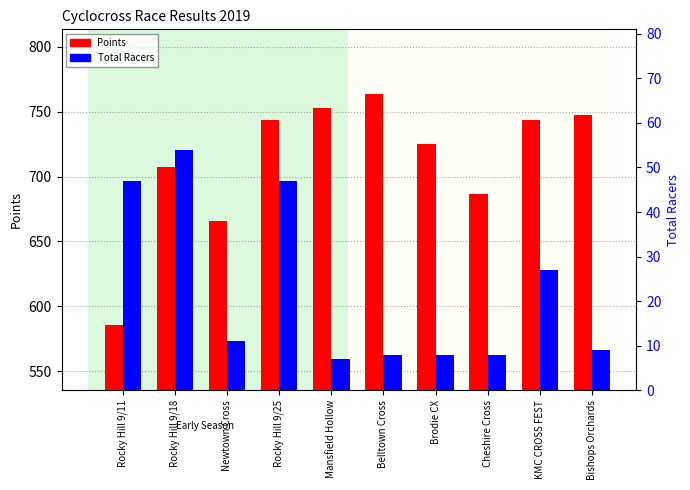

Reading left to right, extract all data points from this chart.

Points: 585.2	707.4	665.6	743.8	753.2	763.5	725.1	686.5	743.8	747.2
Total Racers: 47.0	54.0	11.0	47.0	7.0	8.0	8.0	8.0	27.0	9.0